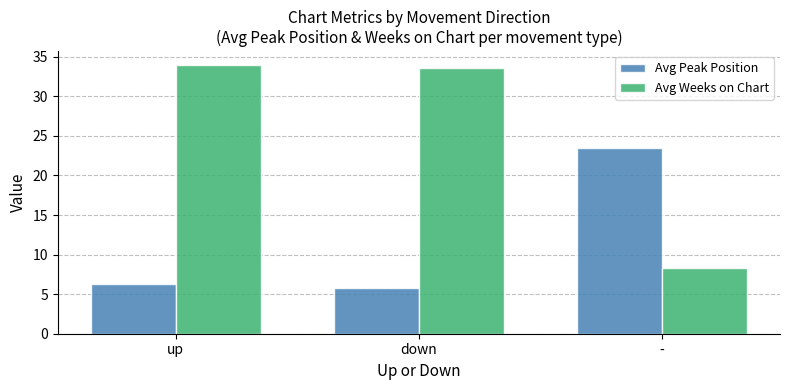

Which category has the highest value in the Avg Peak Position series?

-